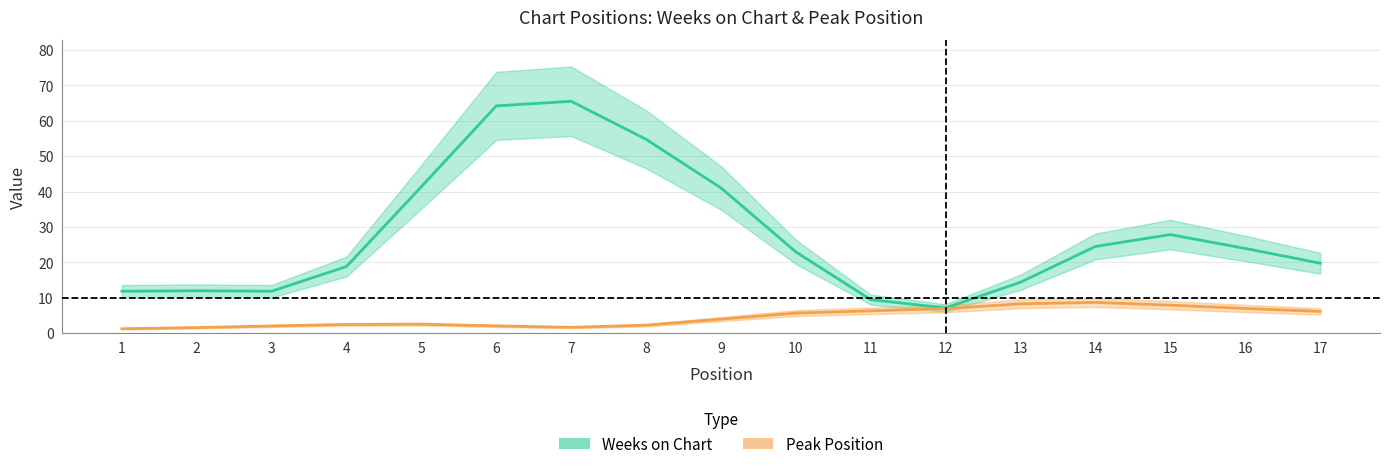

Which category has the lowest value across all series?

1